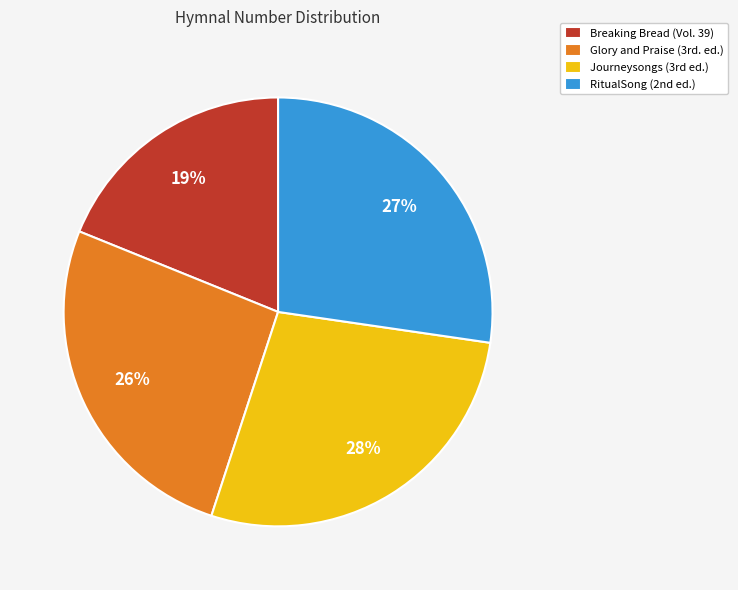

True or false: Breaking Bread (Vol. 39) accounts for 19% of the total.

True